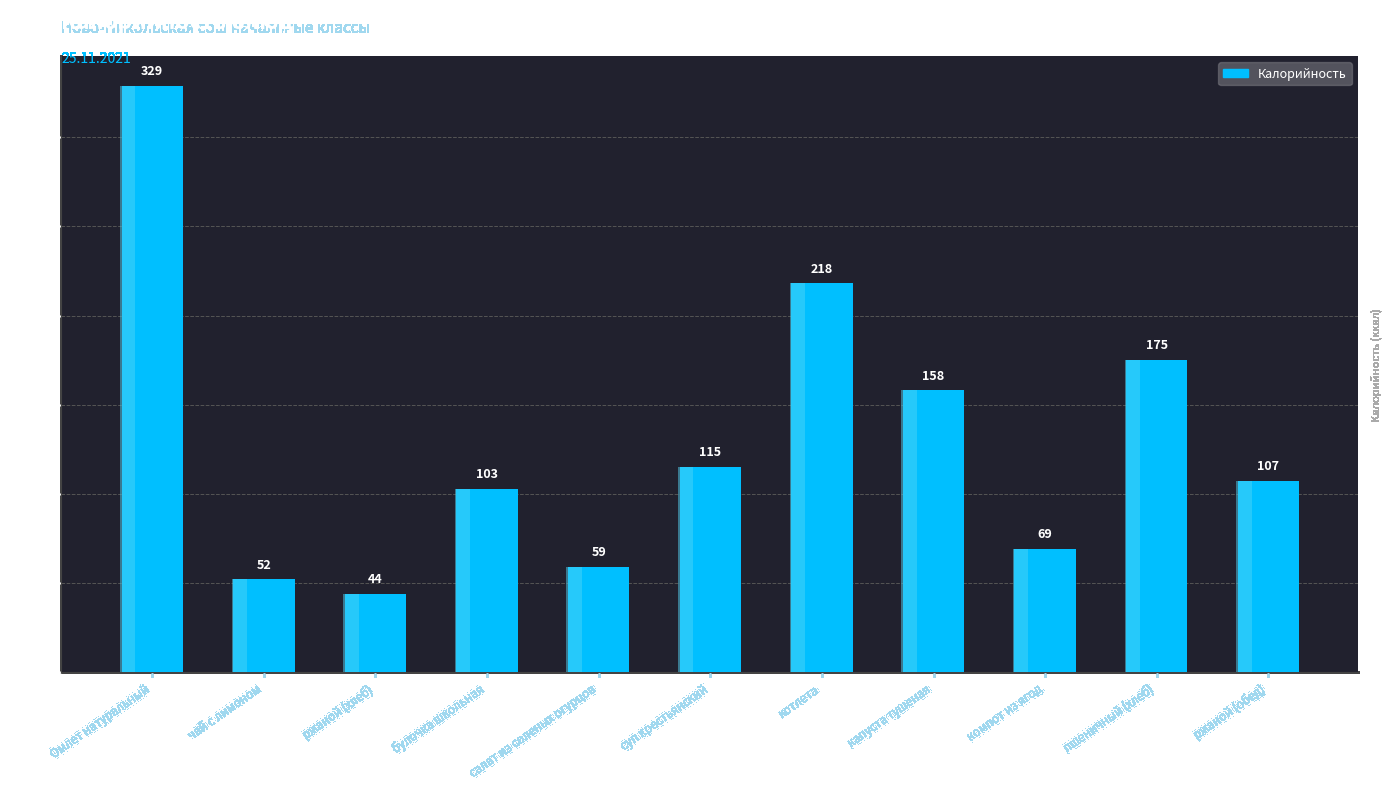

What is the difference between the maximum and minimum values?

285